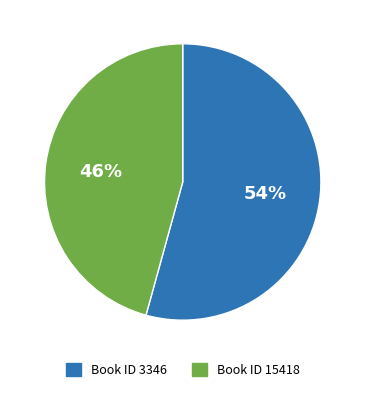

Is there a majority slice in this chart?

Yes